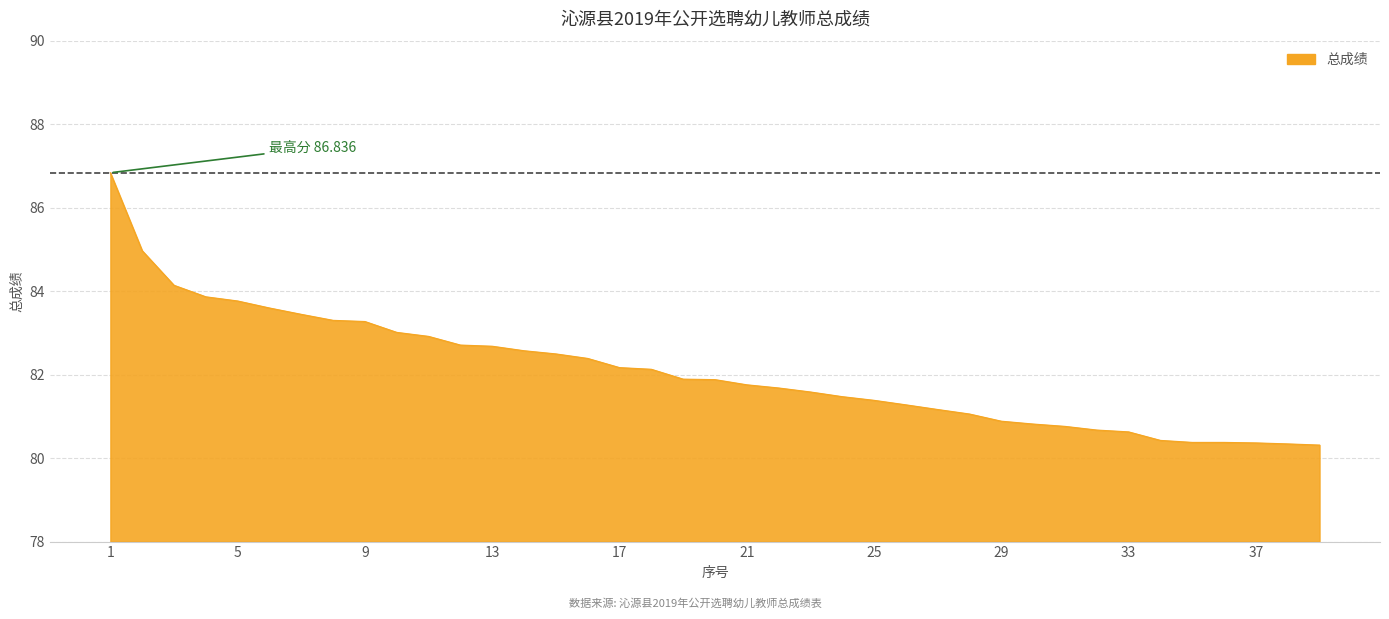

What is the difference between the maximum and minimum values?

6.5